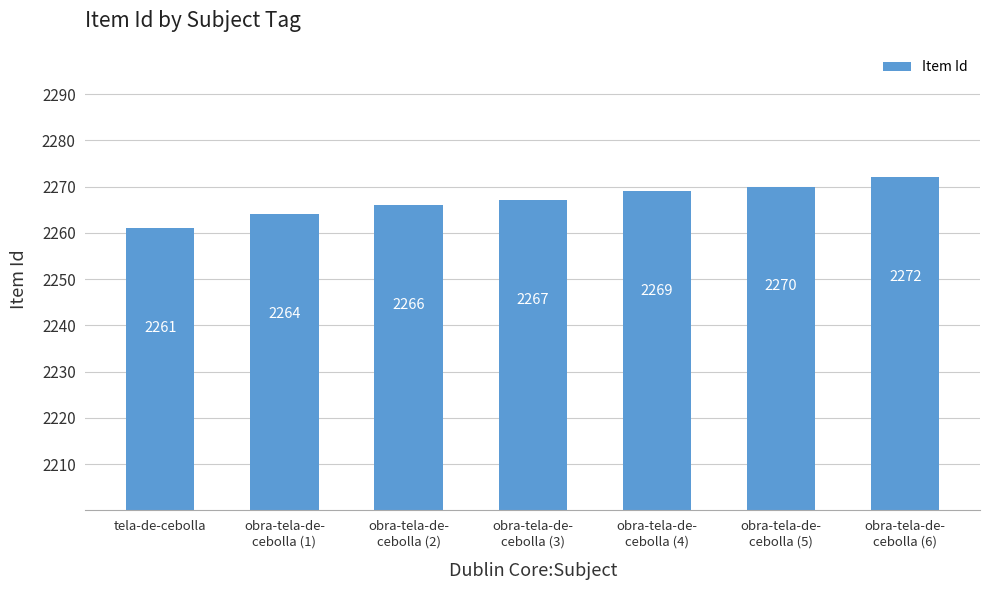

What is the difference between the second highest and second lowest values?

6